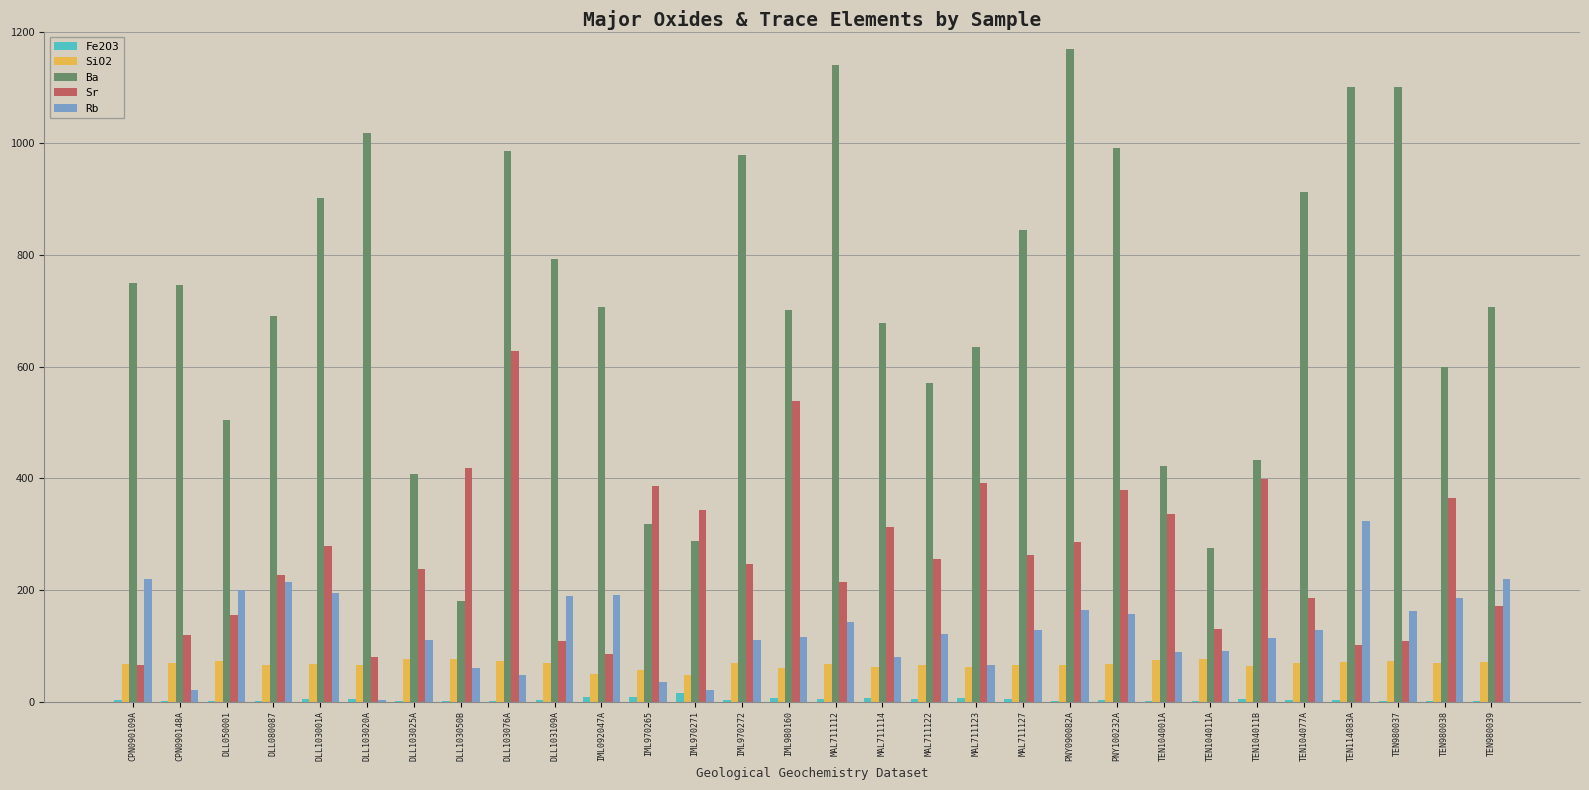

Which series has the largest range (max minus min)?

Ba